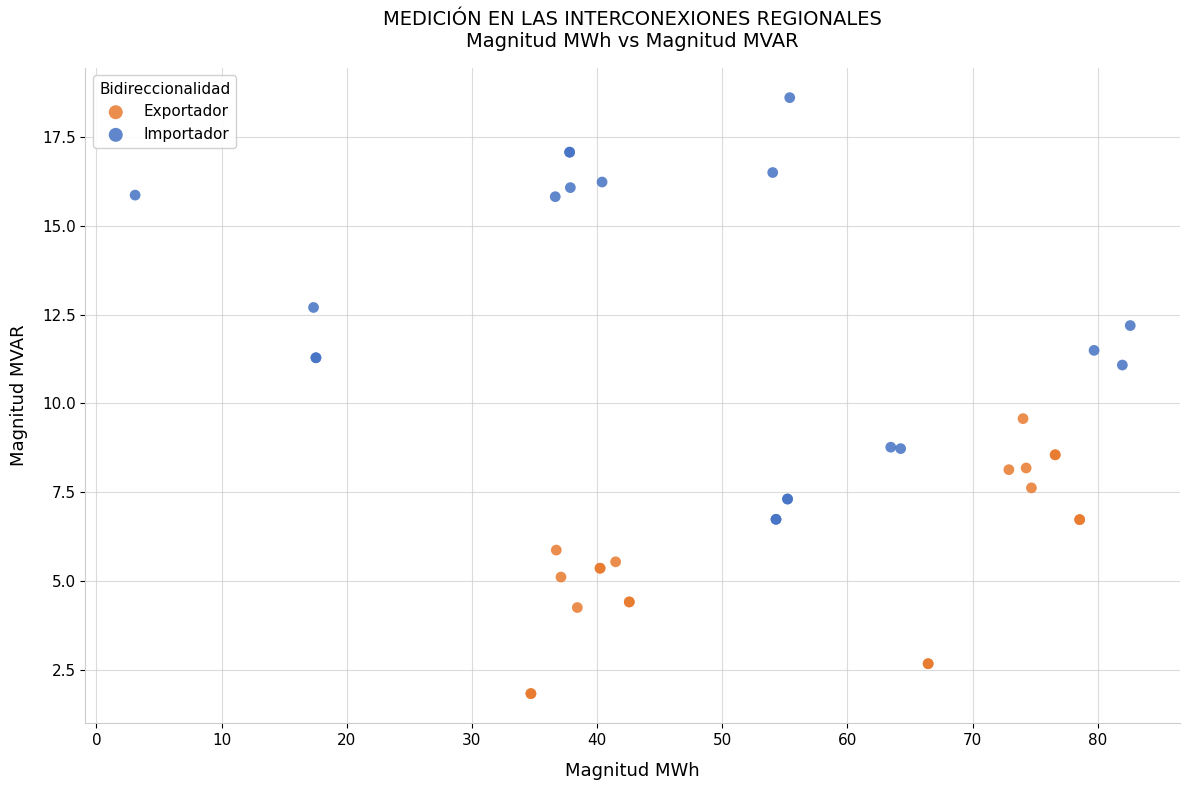

Which series reaches the minimum Y coordinate?

Exportador